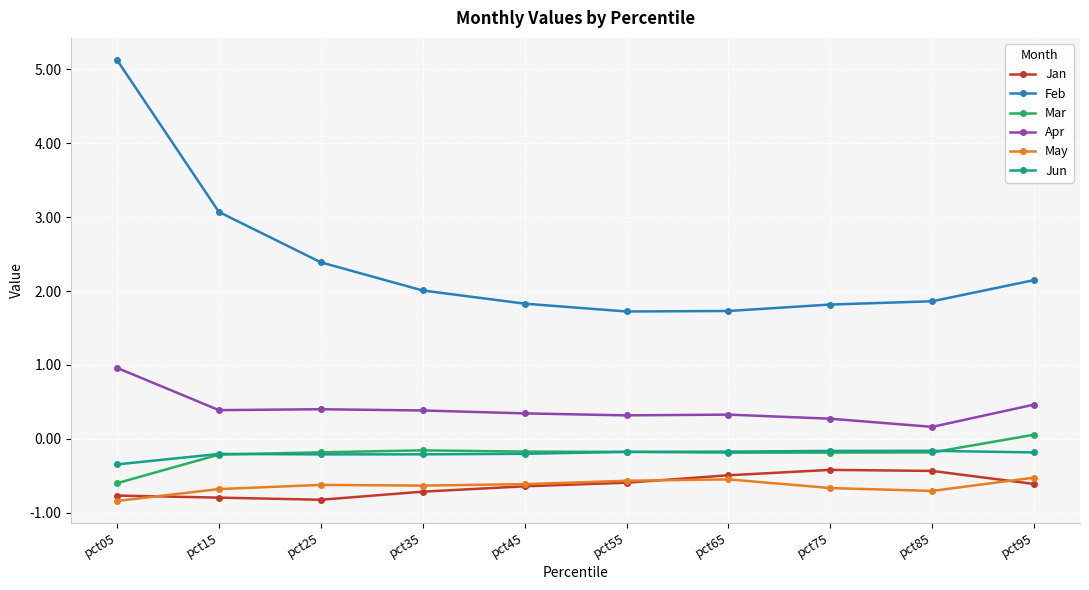

What is the greatest value displayed?

5.1